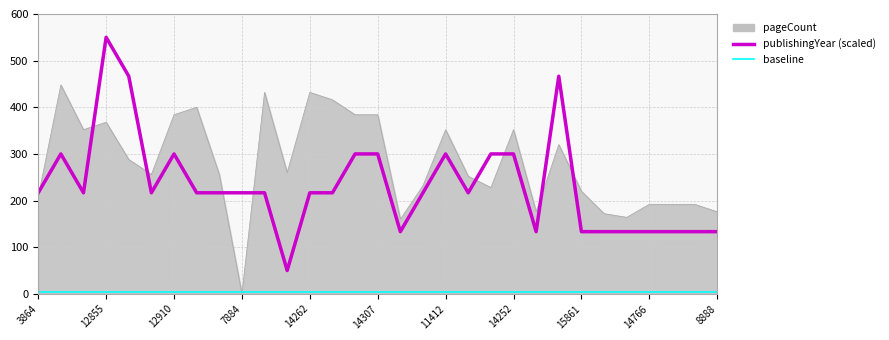

What is the greatest value displayed?

550.0